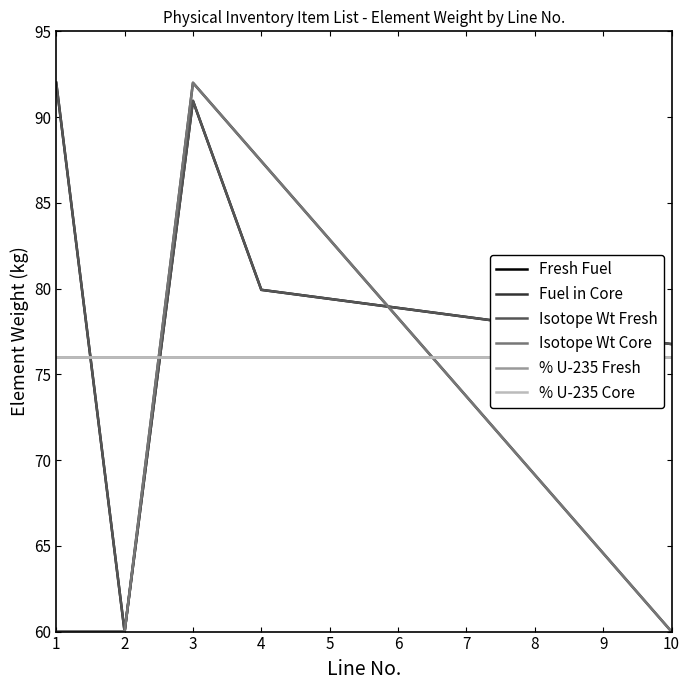

Which series changed the most between 4 and 7?

Isotope Wt Core